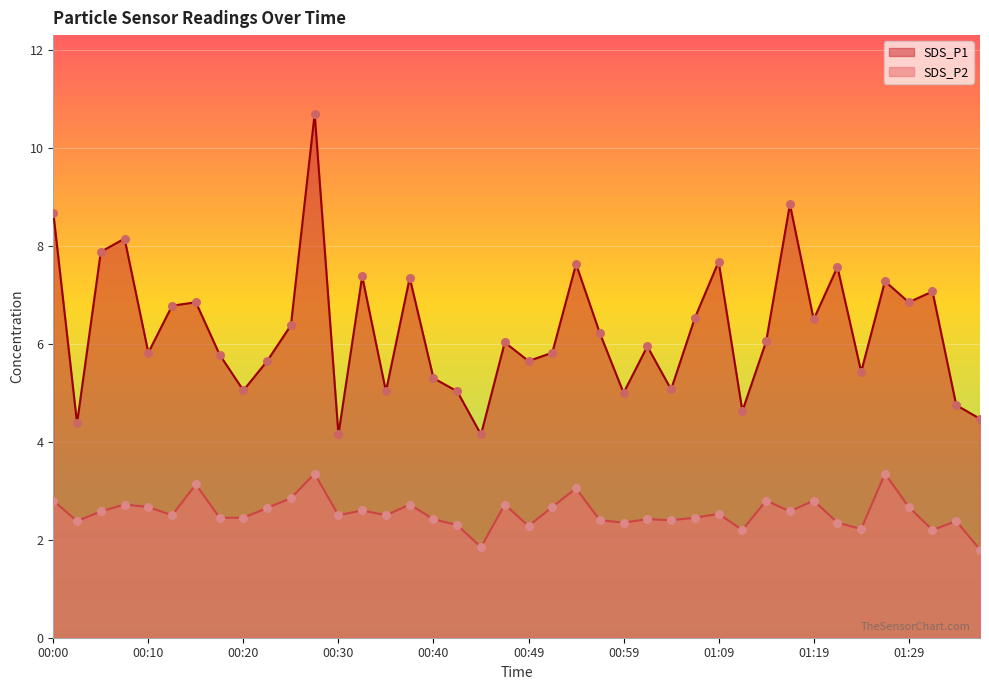

What is the total value across all series at 00:37?

10.1